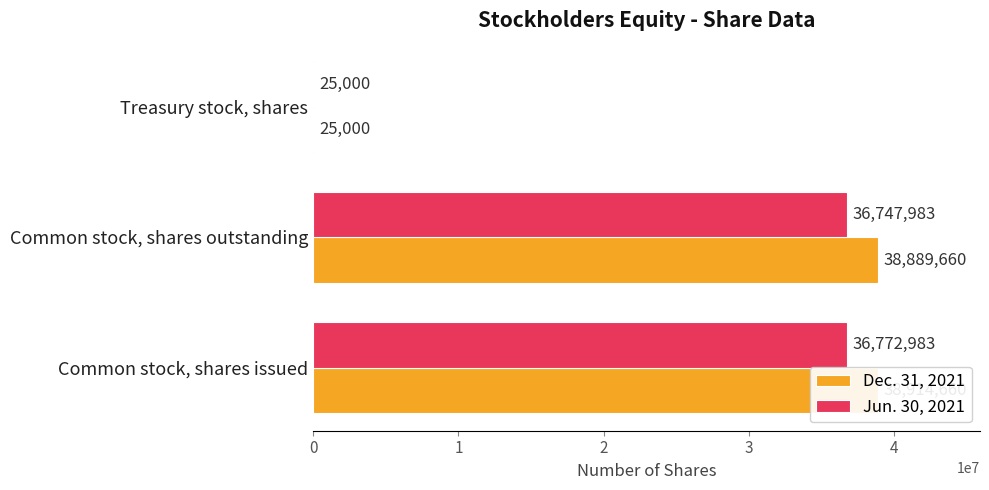

What is the greatest value displayed?

38914660